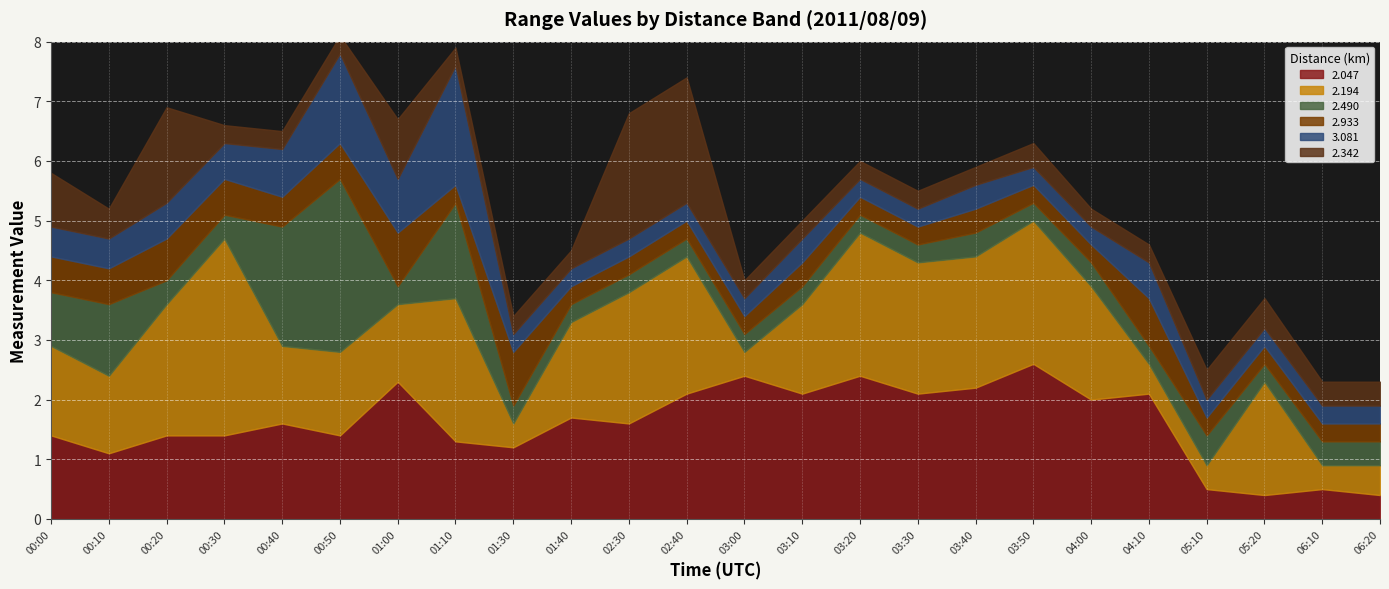

How many lines are shown in the chart?

6